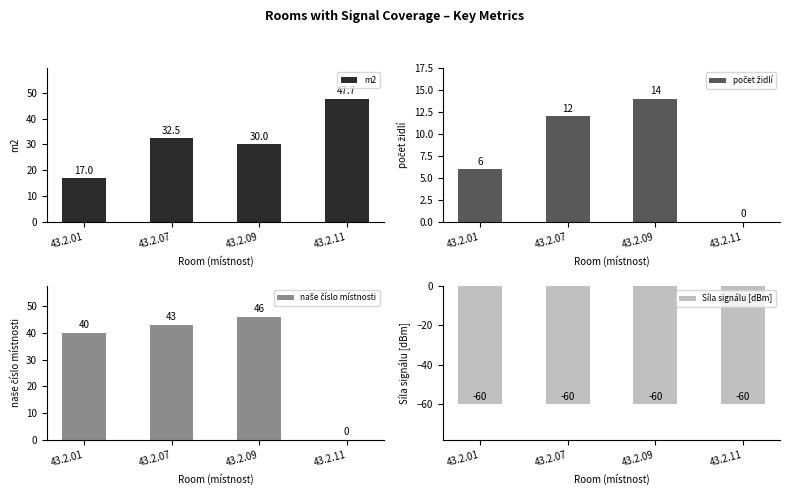

What value does the naše číslo místnosti series have at 43.2.09?

46.0